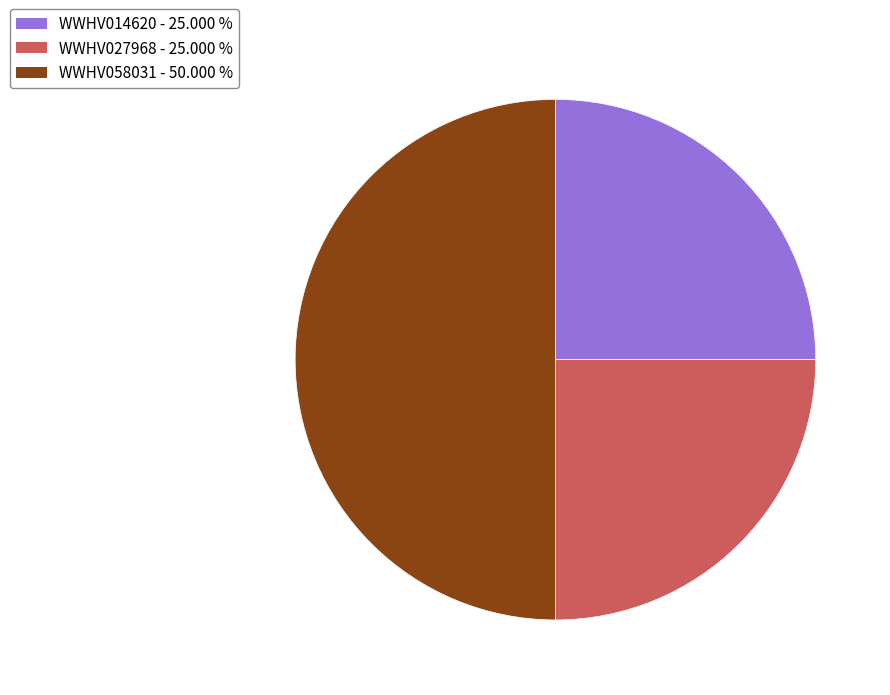

Is WWHV014620 the majority of the pie?

No